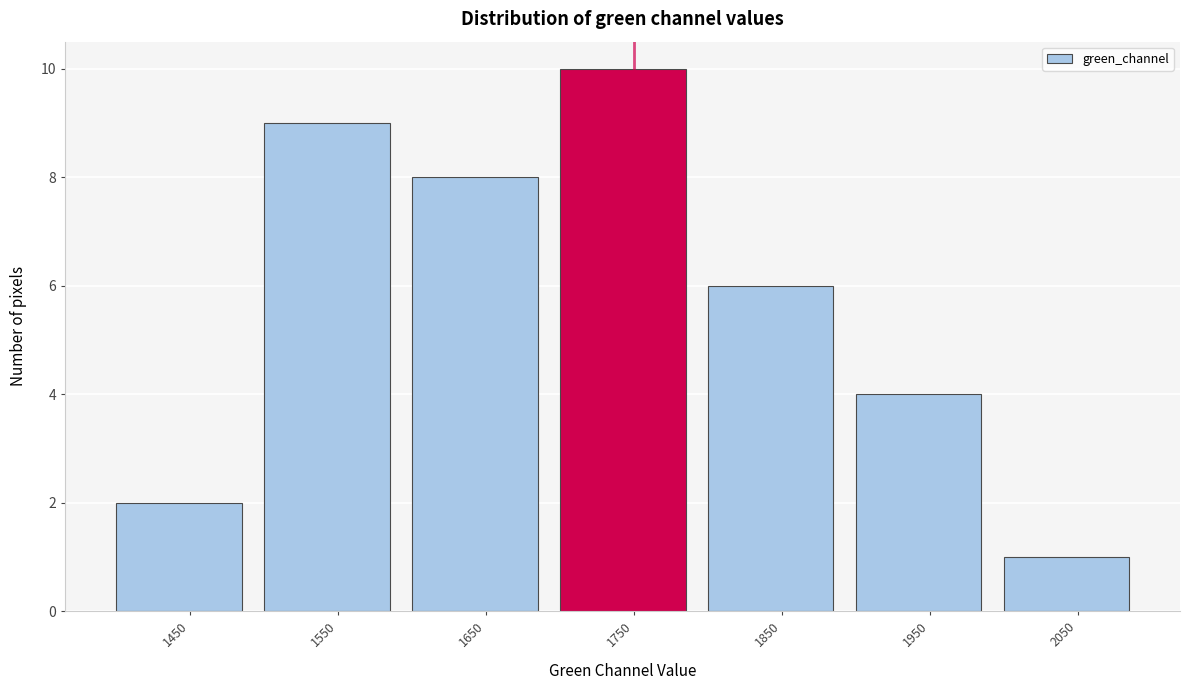

Which range on the x-axis has the tallest bar?

1700 to 1800